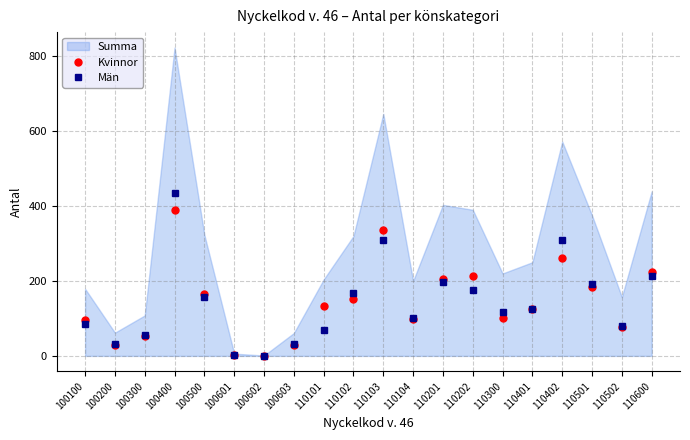

The Kvinnor series shows 28 at 110300. True or false?

False